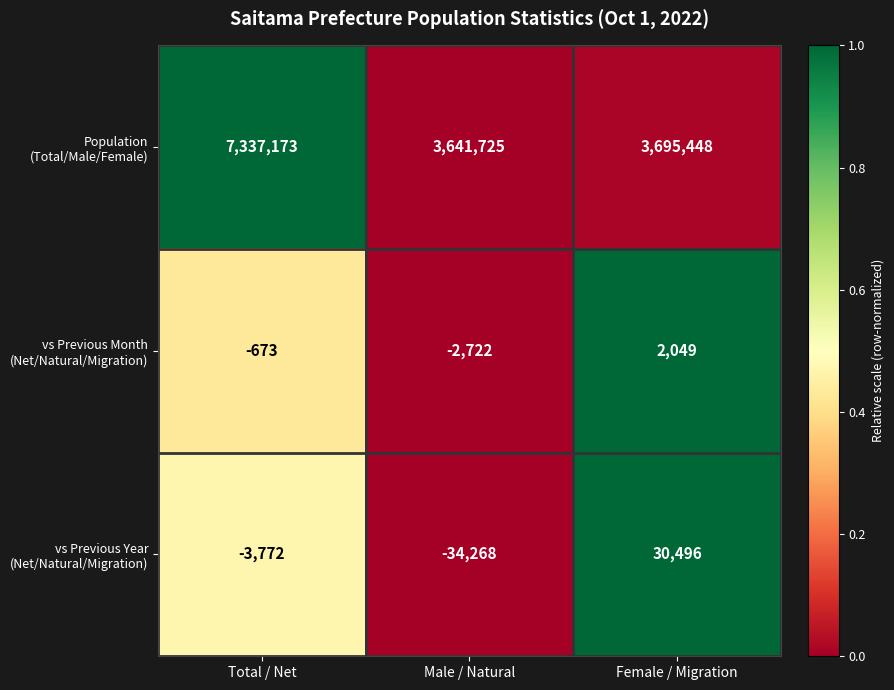

What is the spread (max minus min) of values at Male / Natural?

3675993